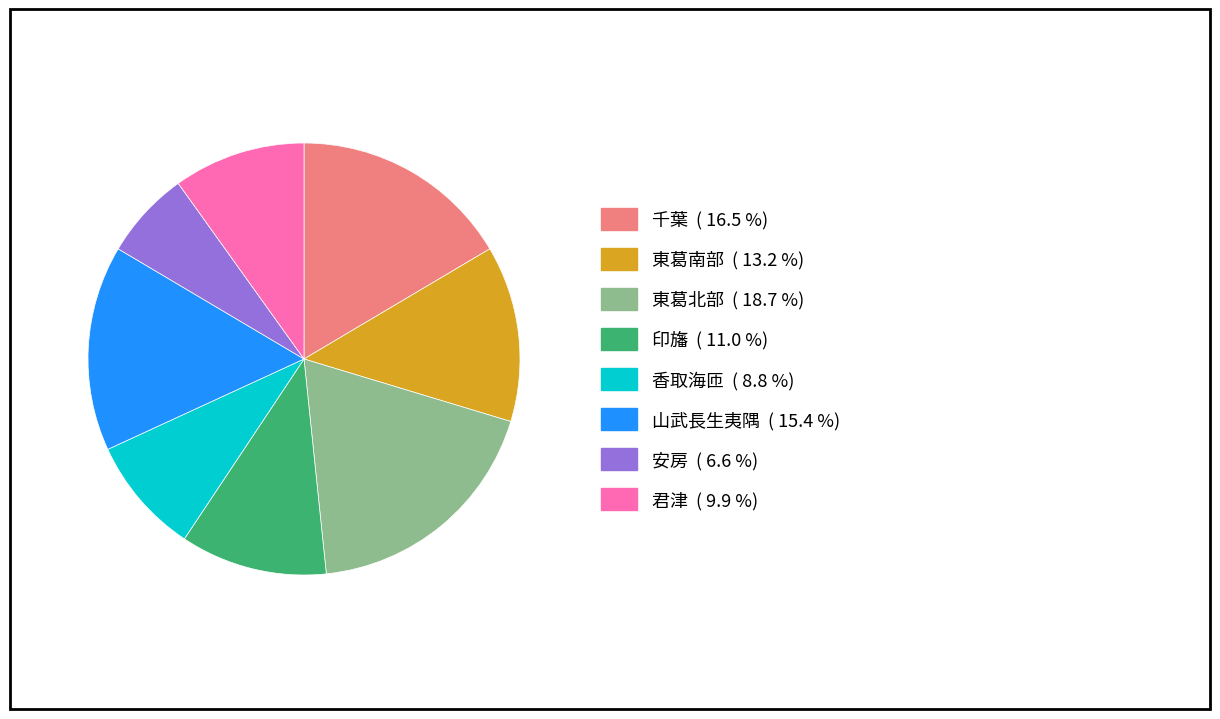

Rank the categories by value from highest to lowest.

東葛北部, 千葉, 山武長生夷隅, 東葛南部, 印旛, 君津, 香取海匝, 安房